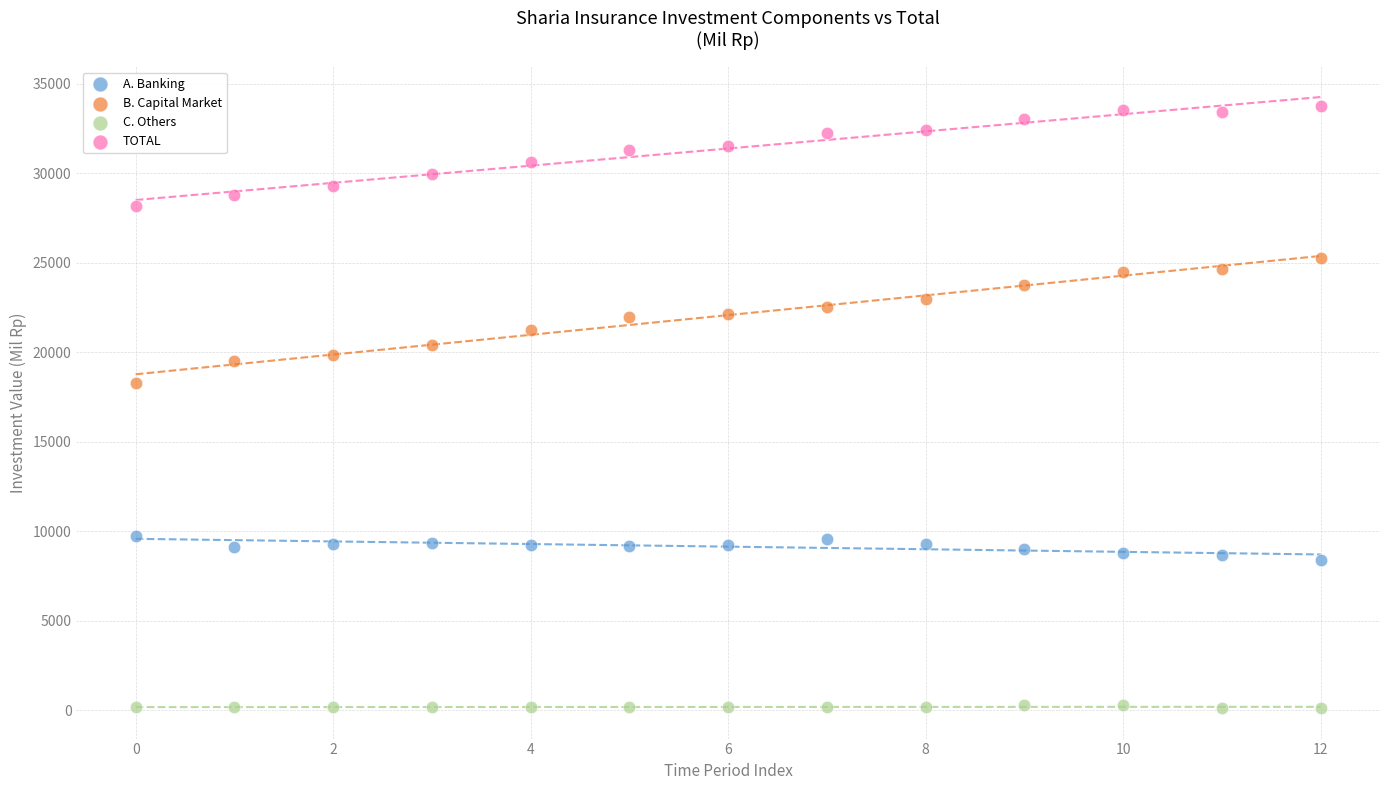

Which series has the widest spread of Y values?

B. Capital Market